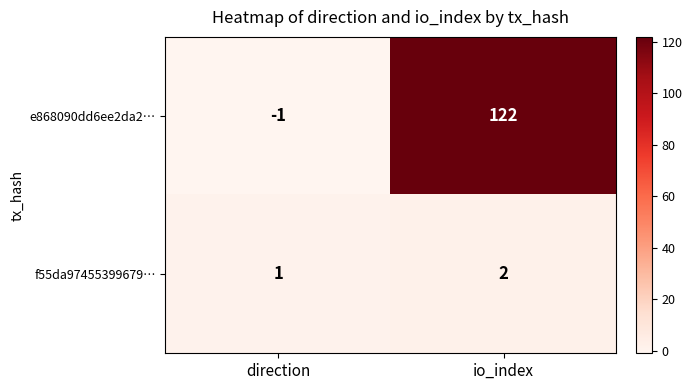

What is the smallest value displayed?

-1